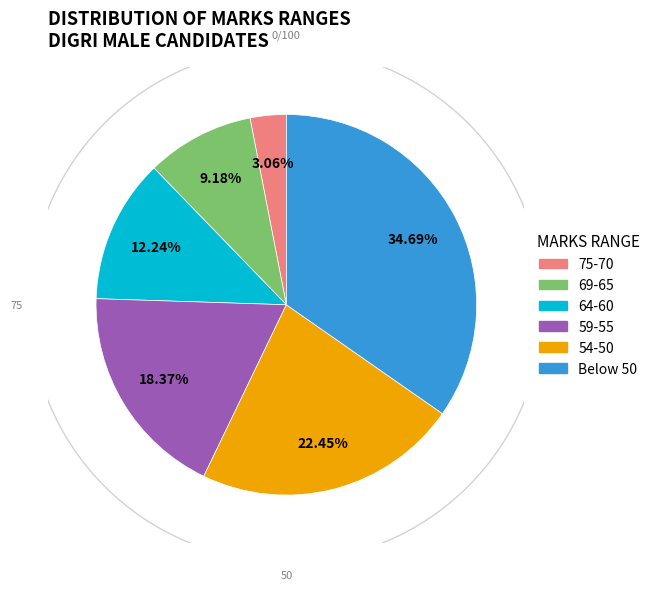

Is there a majority slice in this chart?

No